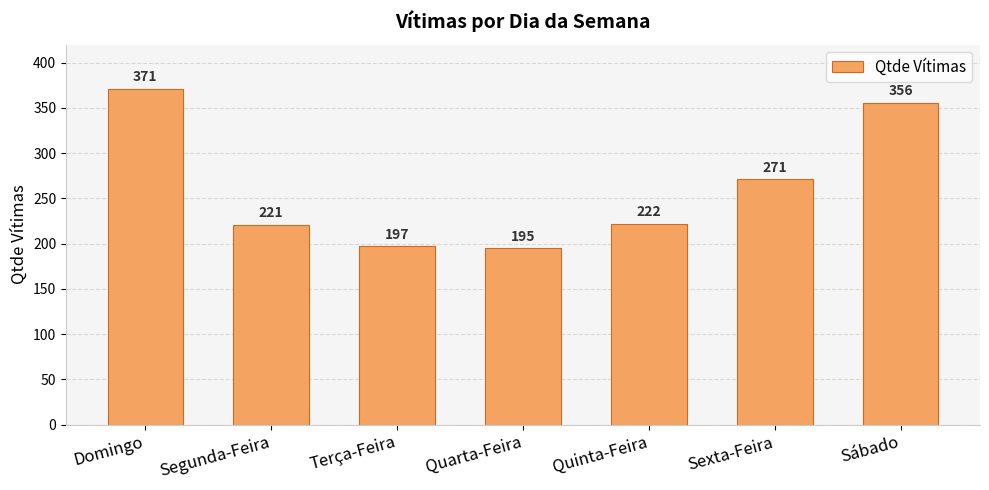

What is the ratio of the value at Quinta-Feira to the value at Domingo?

0.6